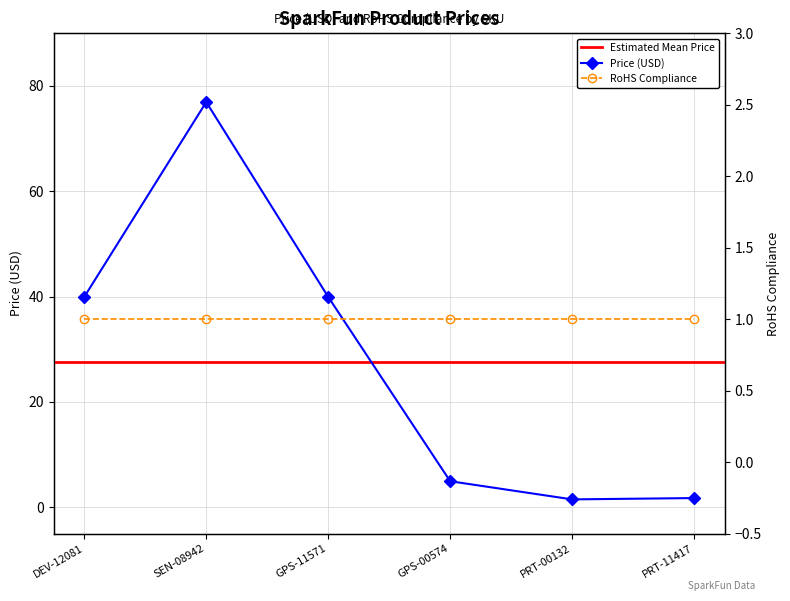

What is the difference between the values at DEV-12081 and PRT-11417?

38.2